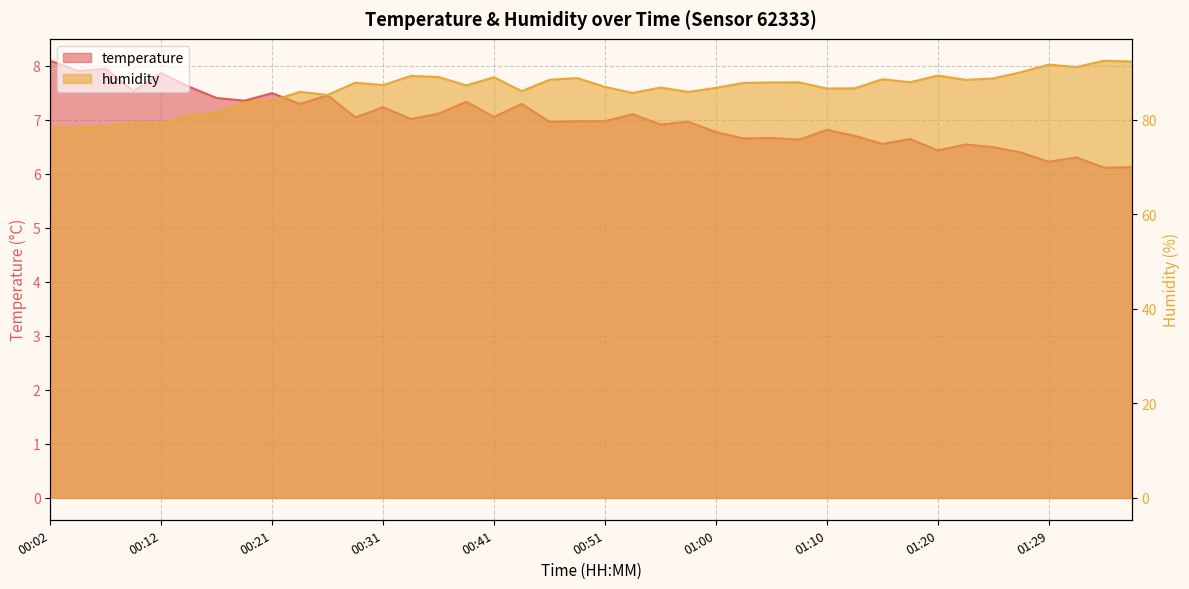

What is the highest value of the humidity series?

92.5